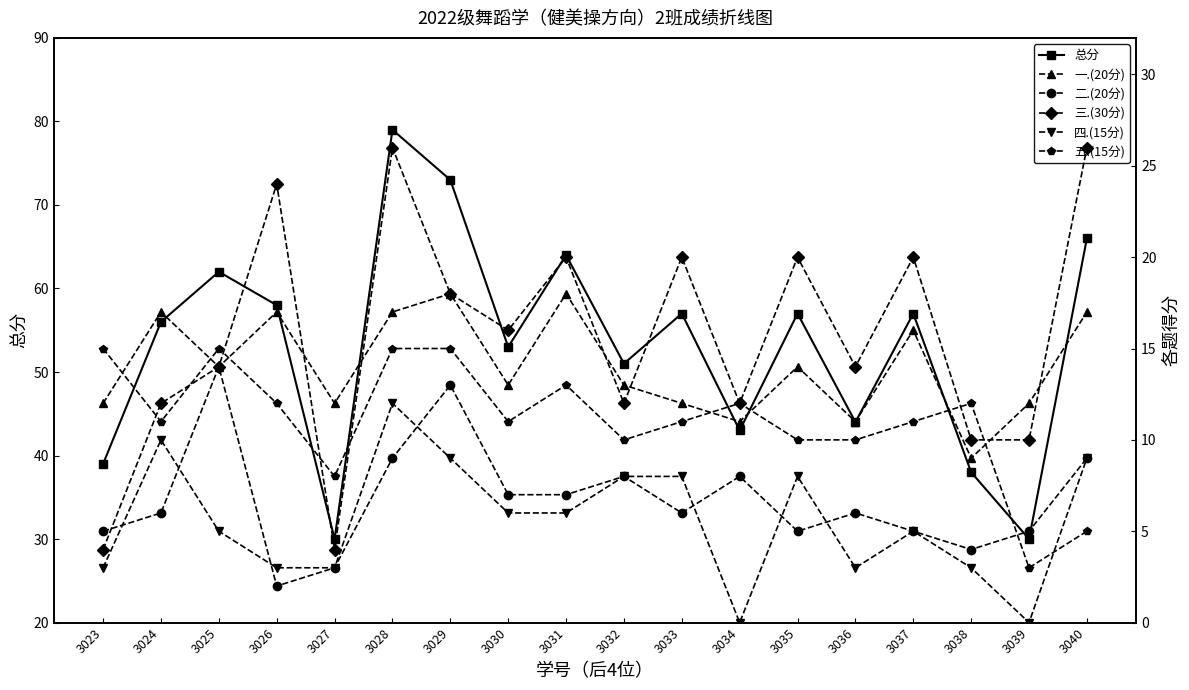

Reading right to left, list all the values displayed in this chart.

总分: 66	30	38	57	44	57	43	57	51	64	53	73	79	30	58	62	56	39
一.(20分): 17	12	9	16	11	14	11	12	13	18	13	18	17	12	17	14	17	12
二.(20分): 9	5	4	5	6	5	8	6	8	7	7	13	9	3	2	14	6	5
三.(30分): 26	10	10	20	14	20	12	20	12	20	16	18	26	4	24	14	12	4
四.(15分): 9	0	3	5	3	8	0	8	8	6	6	9	12	3	3	5	10	3
五.(15分): 5	3	12	11	10	10	12	11	10	13	11	15	15	8	12	15	11	15